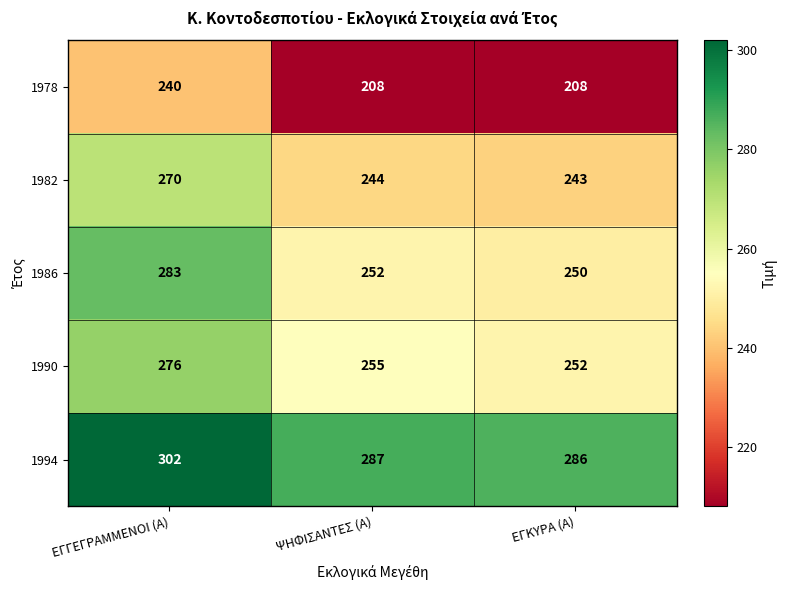

Is it true that 1990 equals 371 at ΕΓΓΕΓΡΑΜΜΕΝΟΙ (Α)?

False